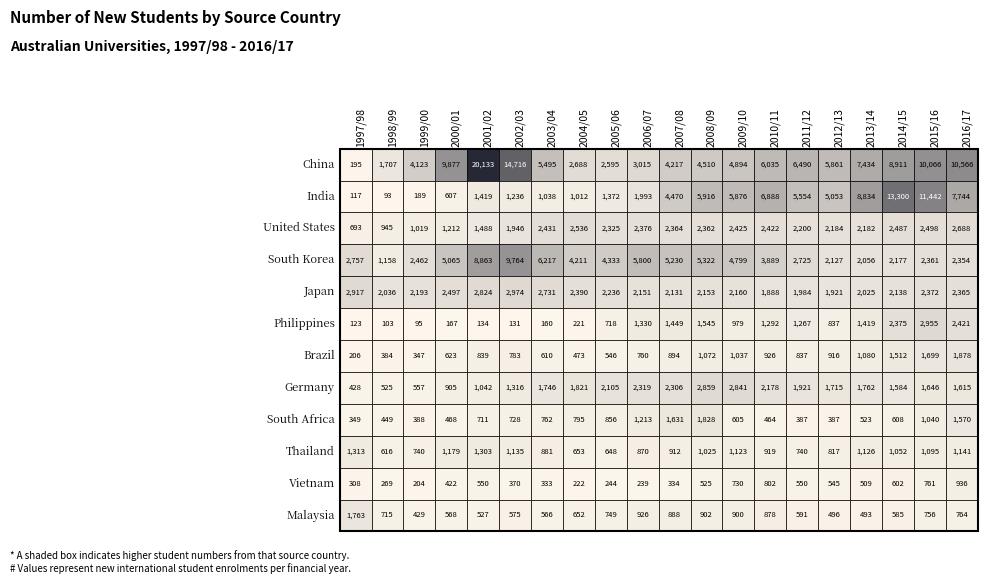

The value of Japan at 6 is 2731. True or false?

True